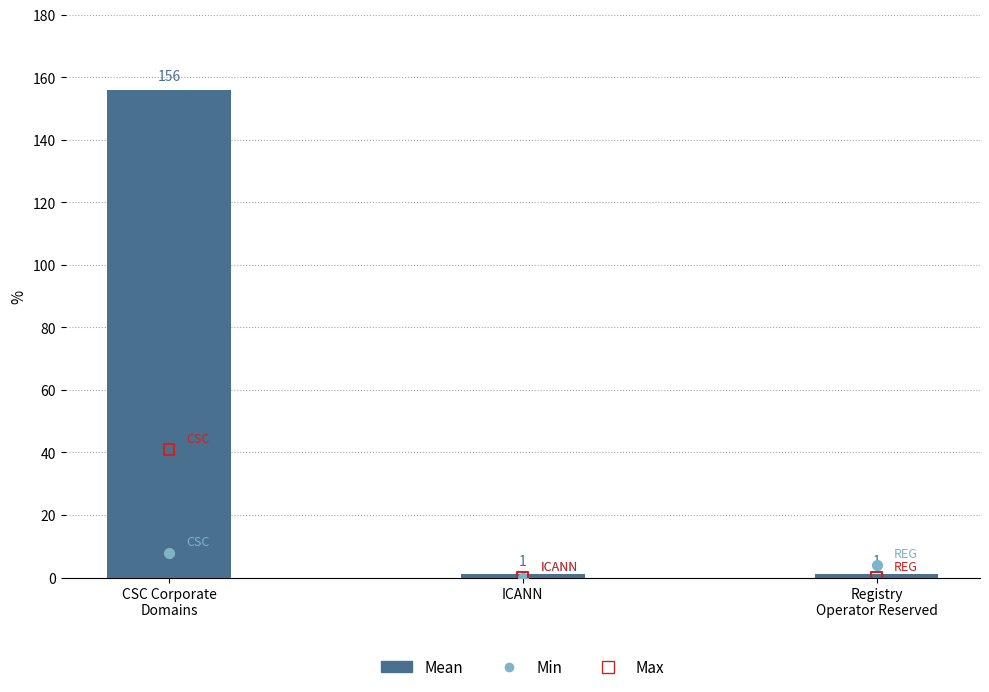

Which series has the largest Y range (max minus min)?

Mean